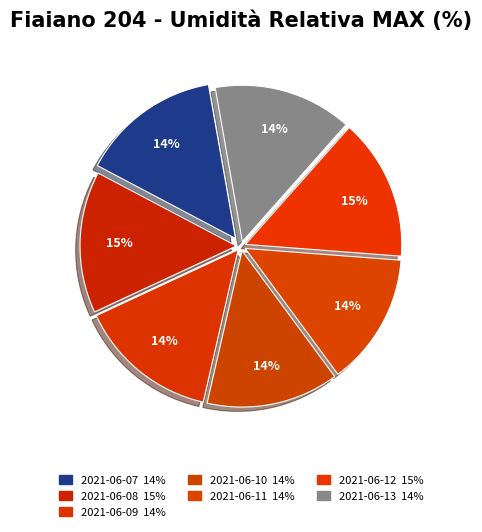

Which has a higher value, 2021-06-08 or 2021-06-07?

2021-06-08